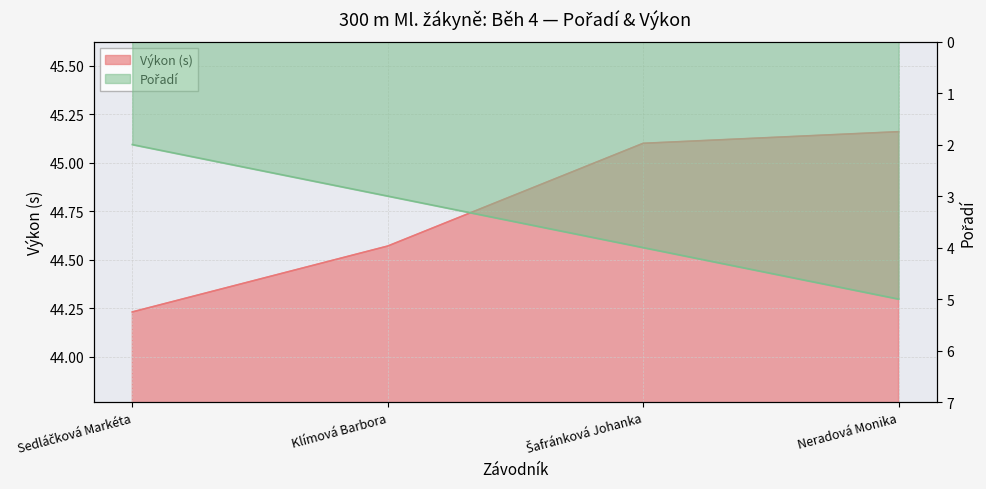

Does the chart have visible grid lines?

Yes